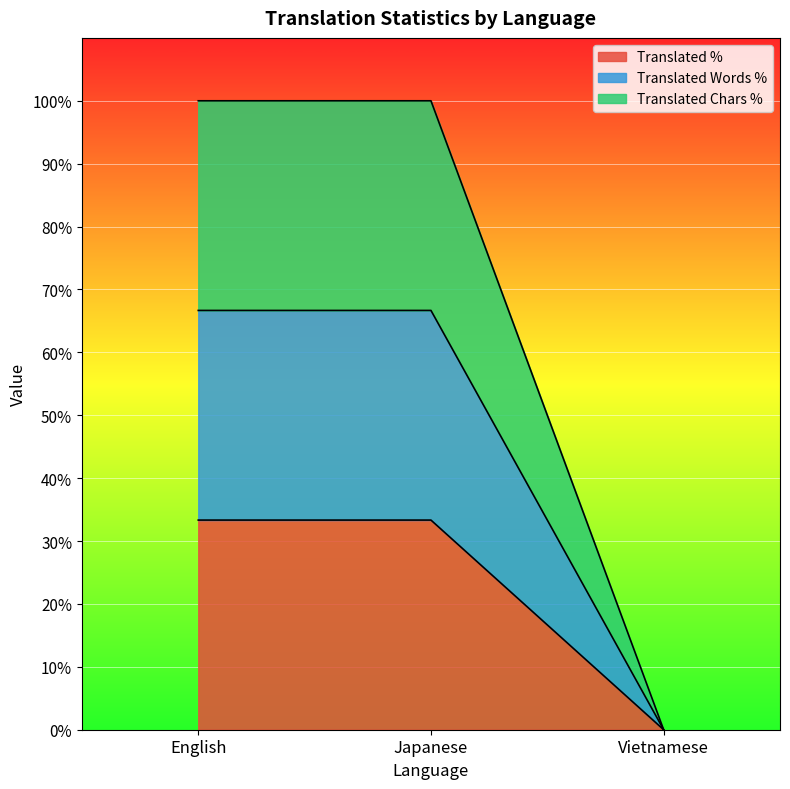

Reading right to left, list all the values displayed in this chart.

translated: Vietnamese=0.0	Japanese=33.3	English=33.3
translated_percent: Vietnamese=0.0	Japanese=66.7	English=66.7
translated_words_percent: Vietnamese=0.0	Japanese=100.0	English=100.0